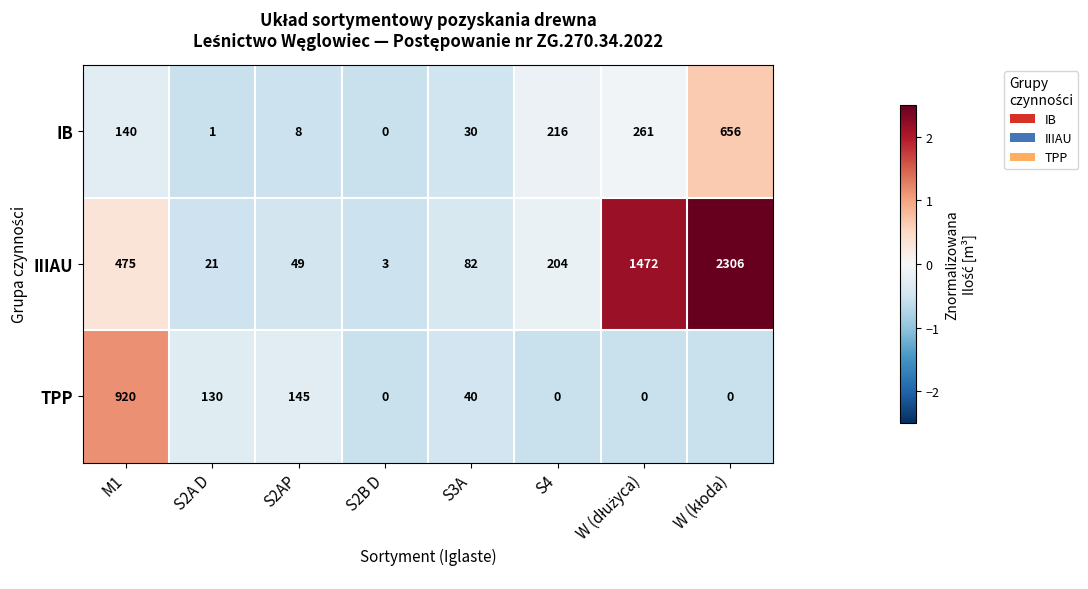

What is the maximum value for TPP?

920